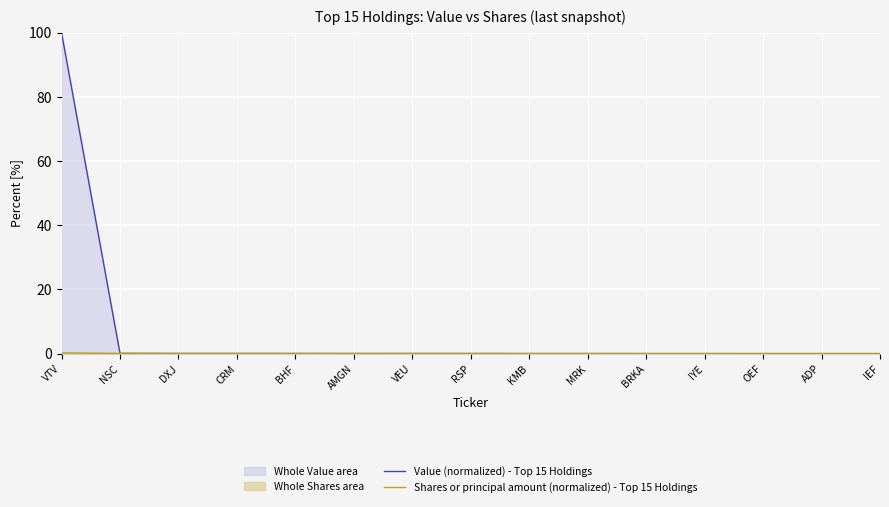

What value does the Value (normalized) - Top 15 Holdings series have at NSC?

0.1